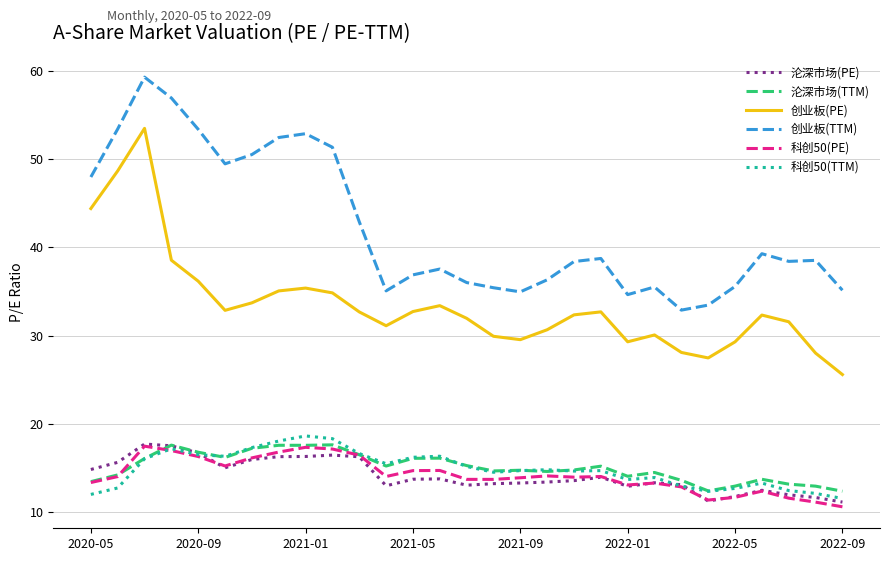

True or false: 创业板(PE) and 沦深市场(PE) cross at least once.

False